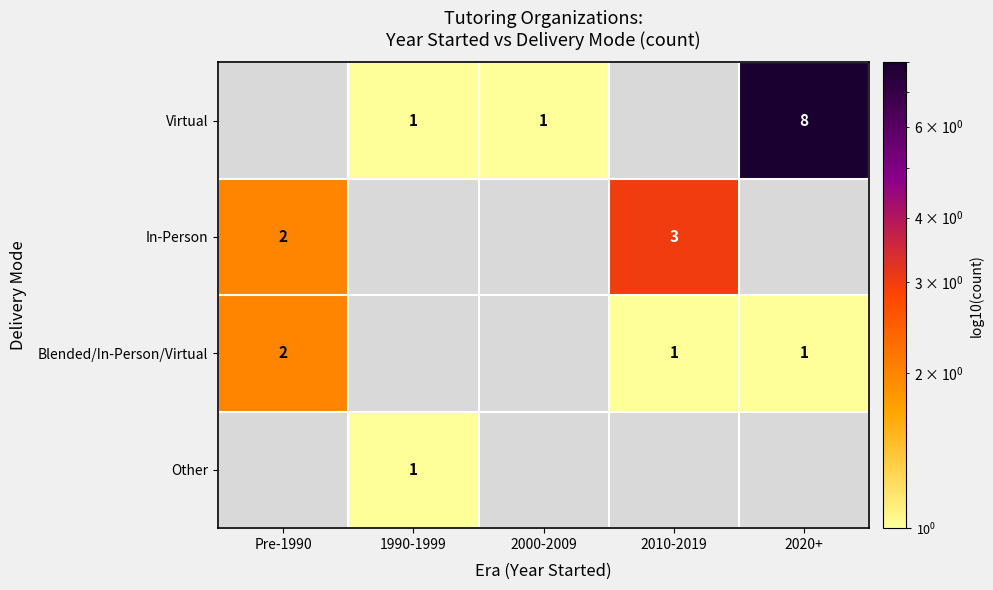

What is the maximum value shown in the chart?

8.0